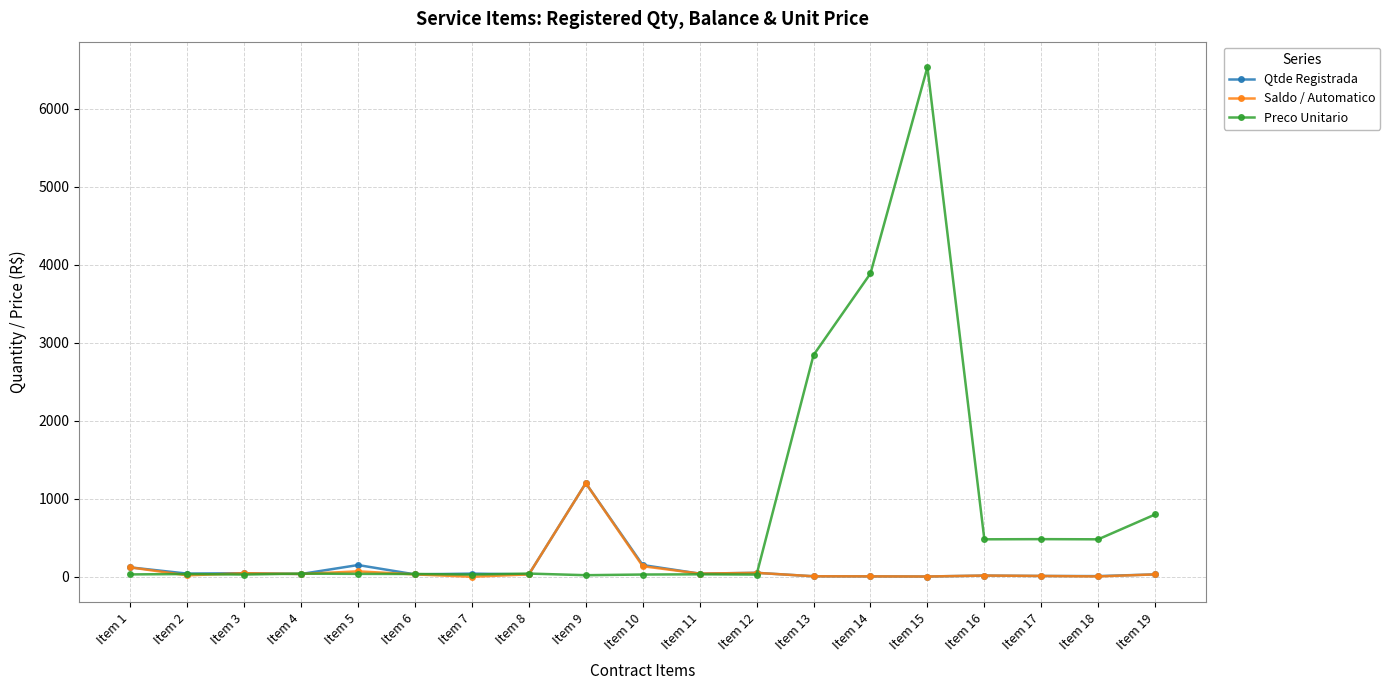

True or false: Preco Unitario has more than 2 points higher than both neighbors.

True